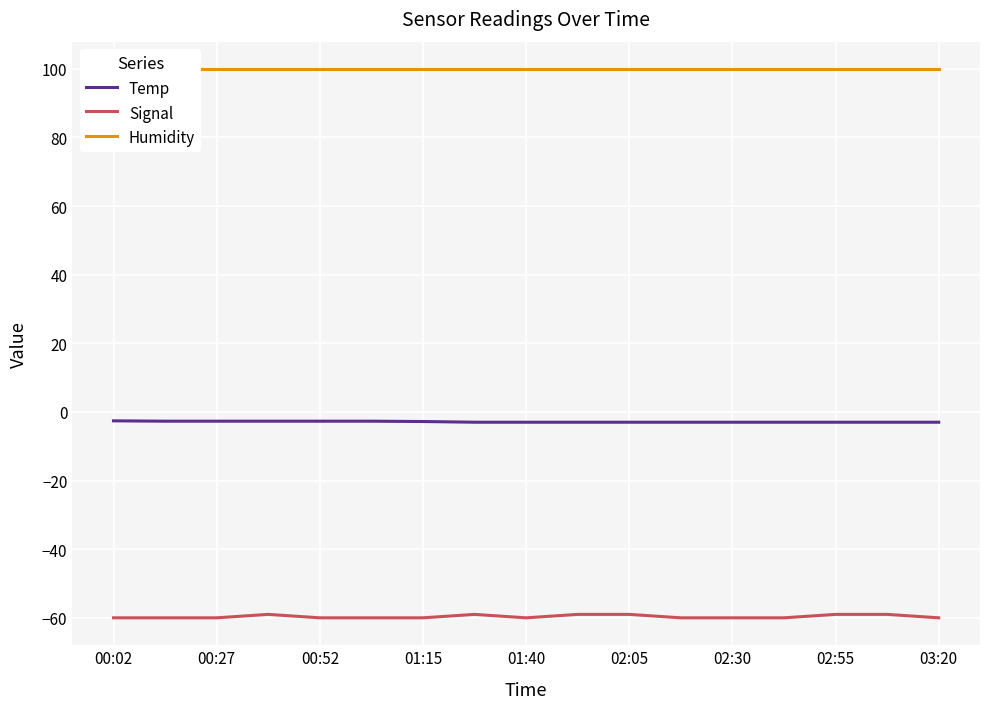

The value of Signal at 02:30 is -60.0. True or false?

True